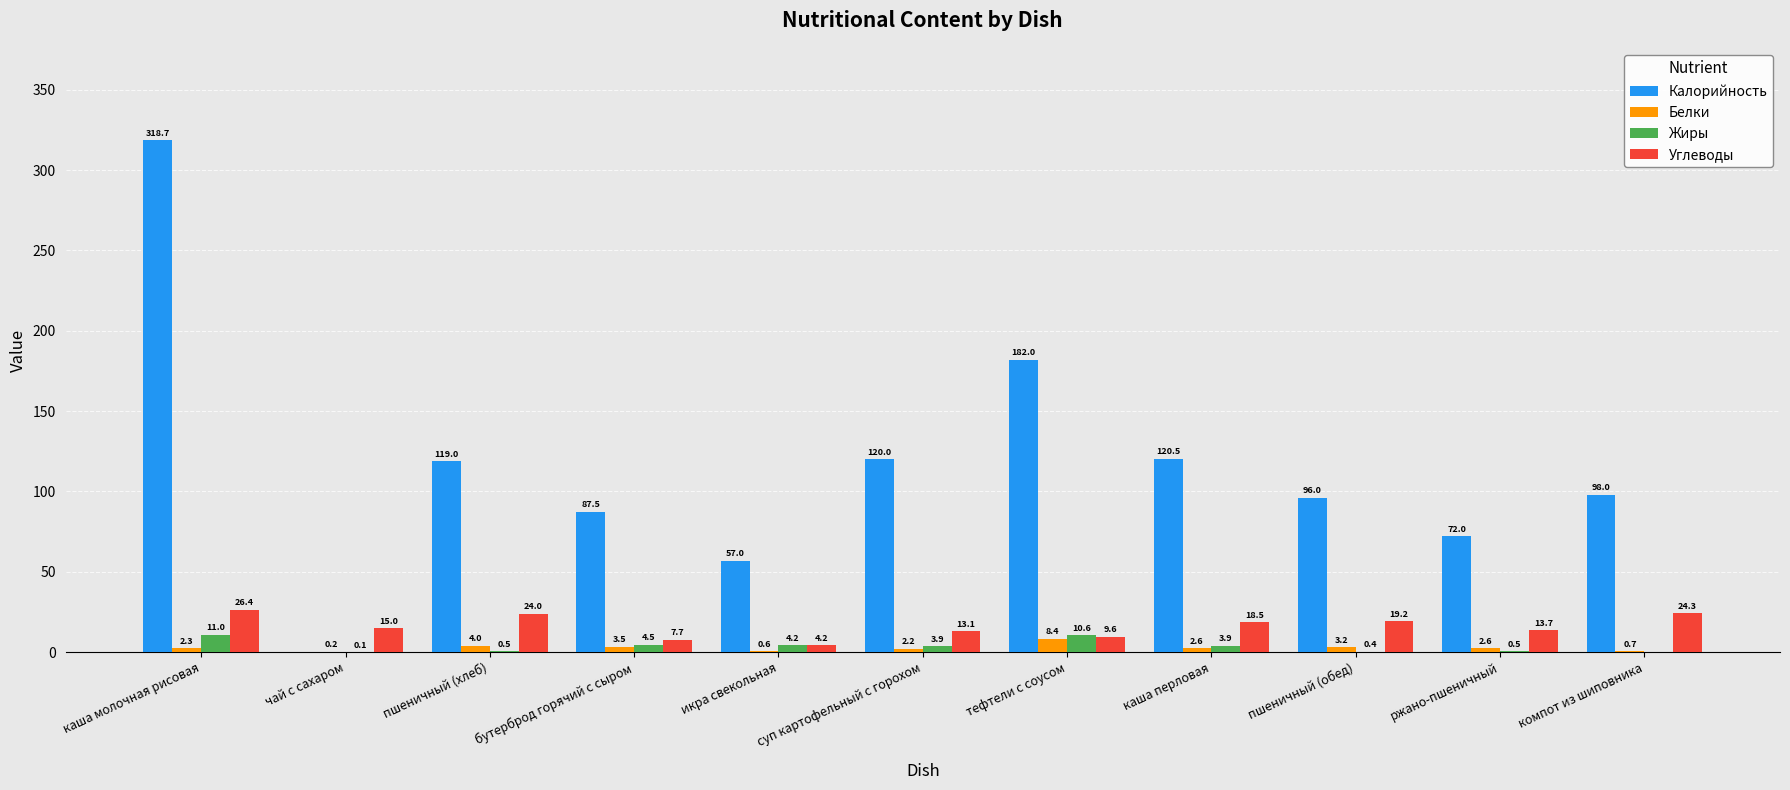

Reading right to left, what are all the values shown in this chart?

Калорийность: 98.0	72.0	96.0	120.5	182.0	120.0	57.0	87.5	119.0	0.0	318.7
Белки: 0.7	2.6	3.2	2.6	8.4	2.2	0.6	3.5	4.0	0.2	2.3
Жиры: 0.0	0.5	0.4	3.9	10.6	3.9	4.2	4.5	0.5	0.1	11.0
Углеводы: 24.3	13.7	19.2	18.5	9.6	13.1	4.2	7.7	24.0	15.0	26.4